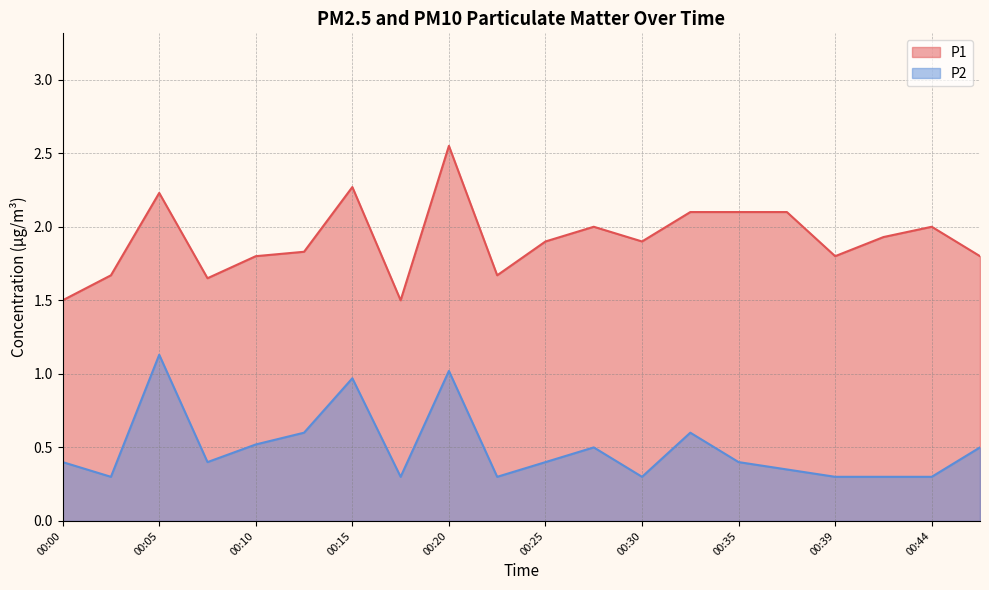

At how many categories does at least one series exceed 1?

20